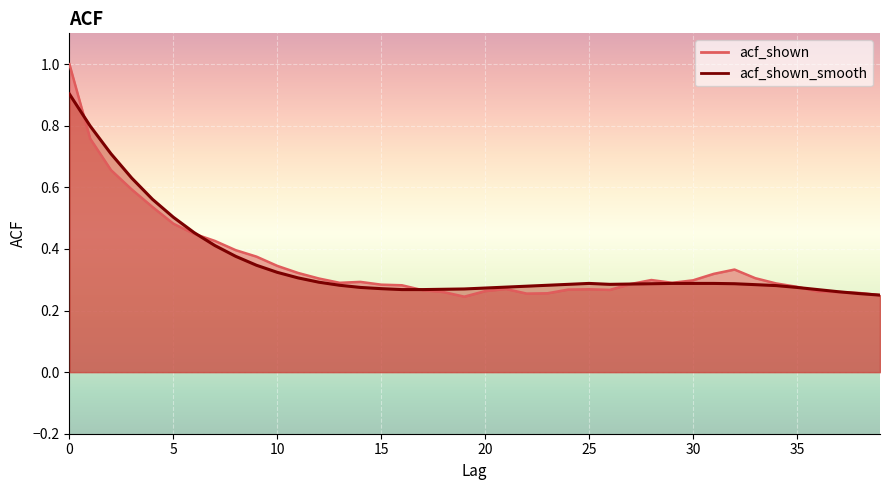

How many interior local valleys does the acf_shown series have?

5